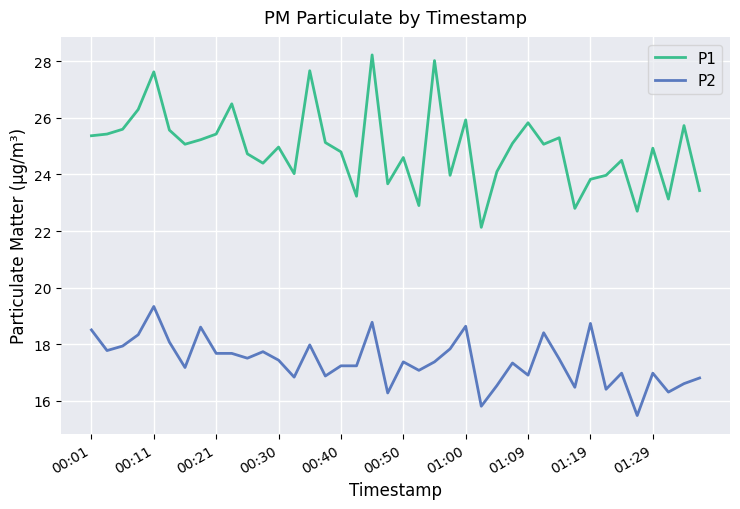

What is the highest value of the P1 series?

28.2